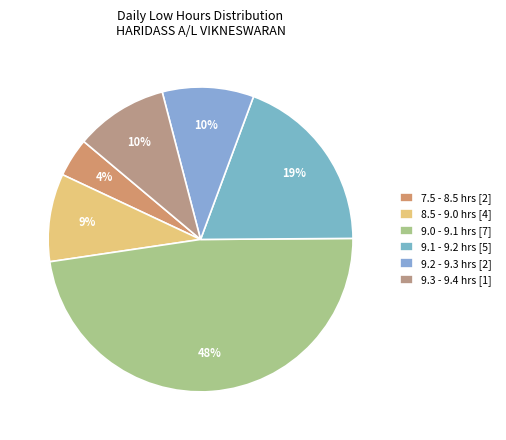

How many slices are in this pie chart?

6